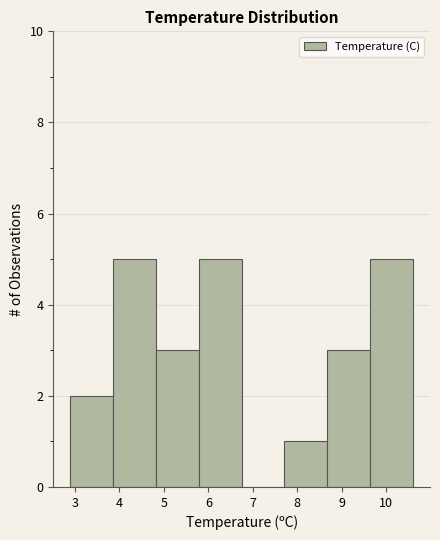

Reading left to right, list every bar in this chart as the range it spans on the x-axis followed by its height. Neither the bar edges nor the heights are printed on the chart, so give them approximately, as read against the axes.

2.9 to 3.9: 2
3.9 to 4.8: 5
4.8 to 5.8: 3
5.8 to 6.8: 5
6.8 to 7.7: 0
7.7 to 8.7: 1
8.7 to 9.6: 3
9.6 to 10.6: 5